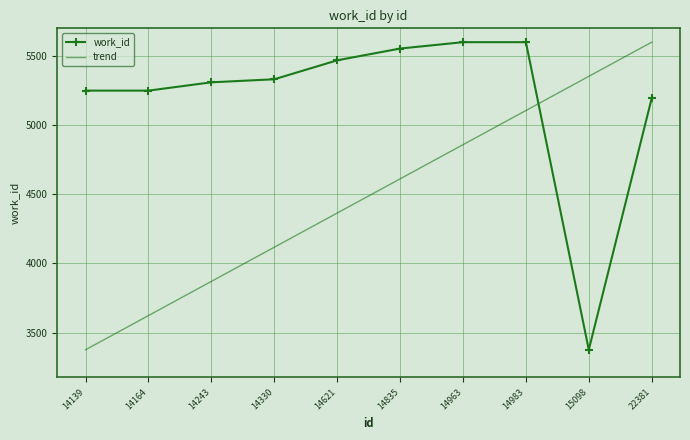

List the series in order of their overall mean, lowest first.

trend, work_id